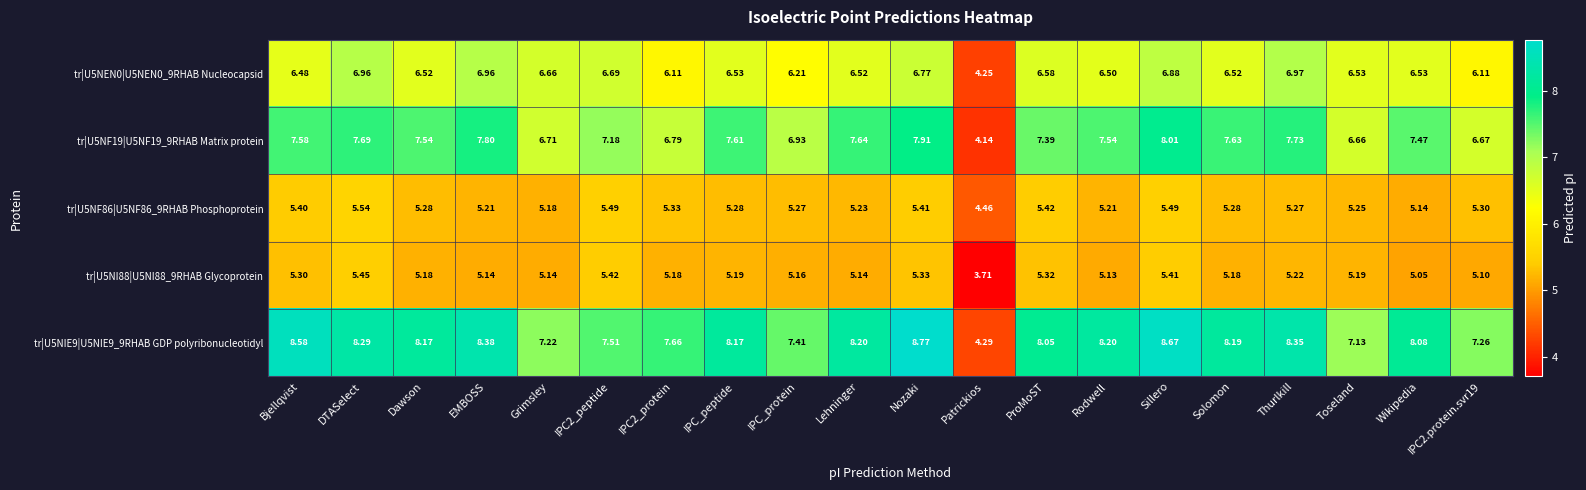

How many distinct data groups are displayed?

5